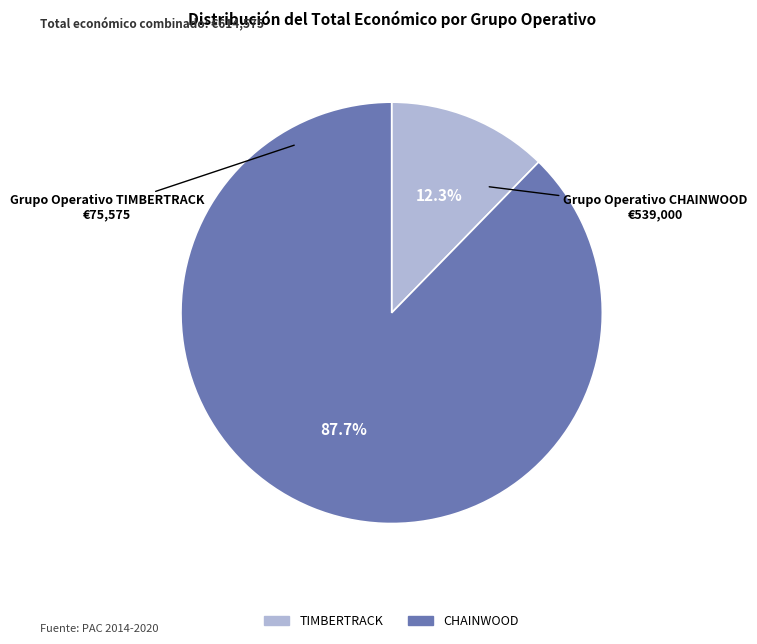

To the nearest percent, what is the difference between the TIMBERTRACK and CHAINWOOD slice percentages?

75%